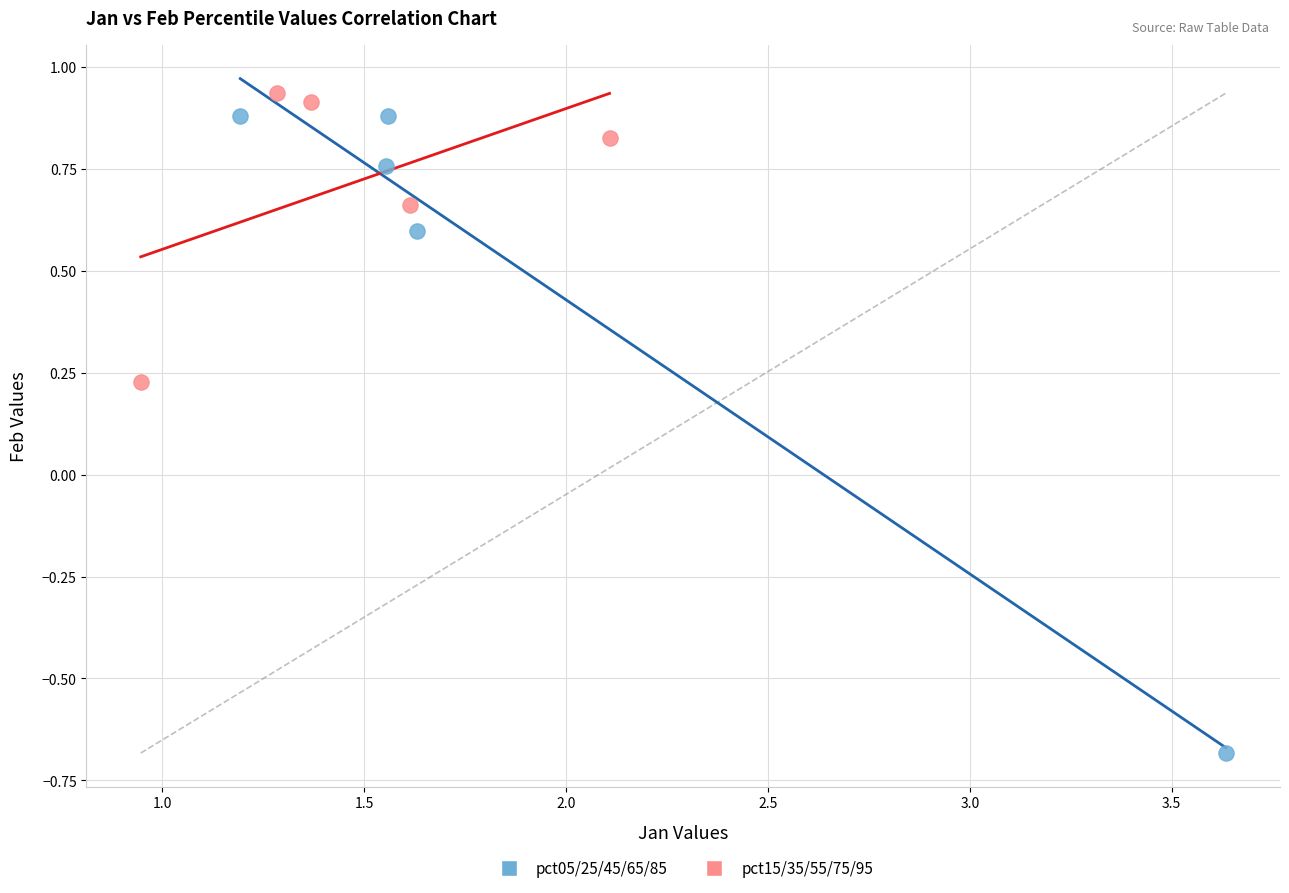

Which series reaches the minimum Y coordinate?

pct05/25/45/65/85